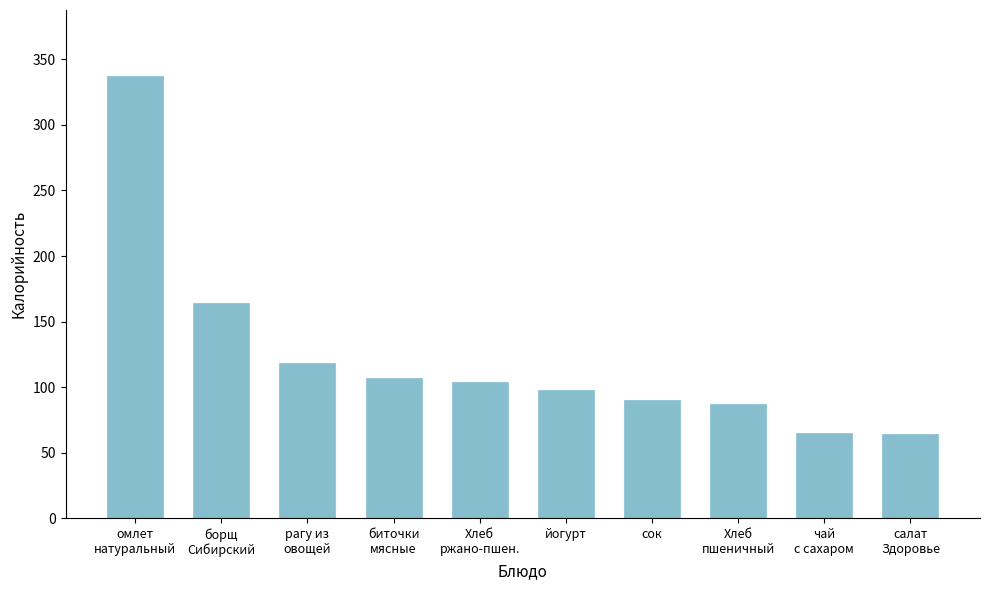

What is the minimum value shown in the chart?

64.0